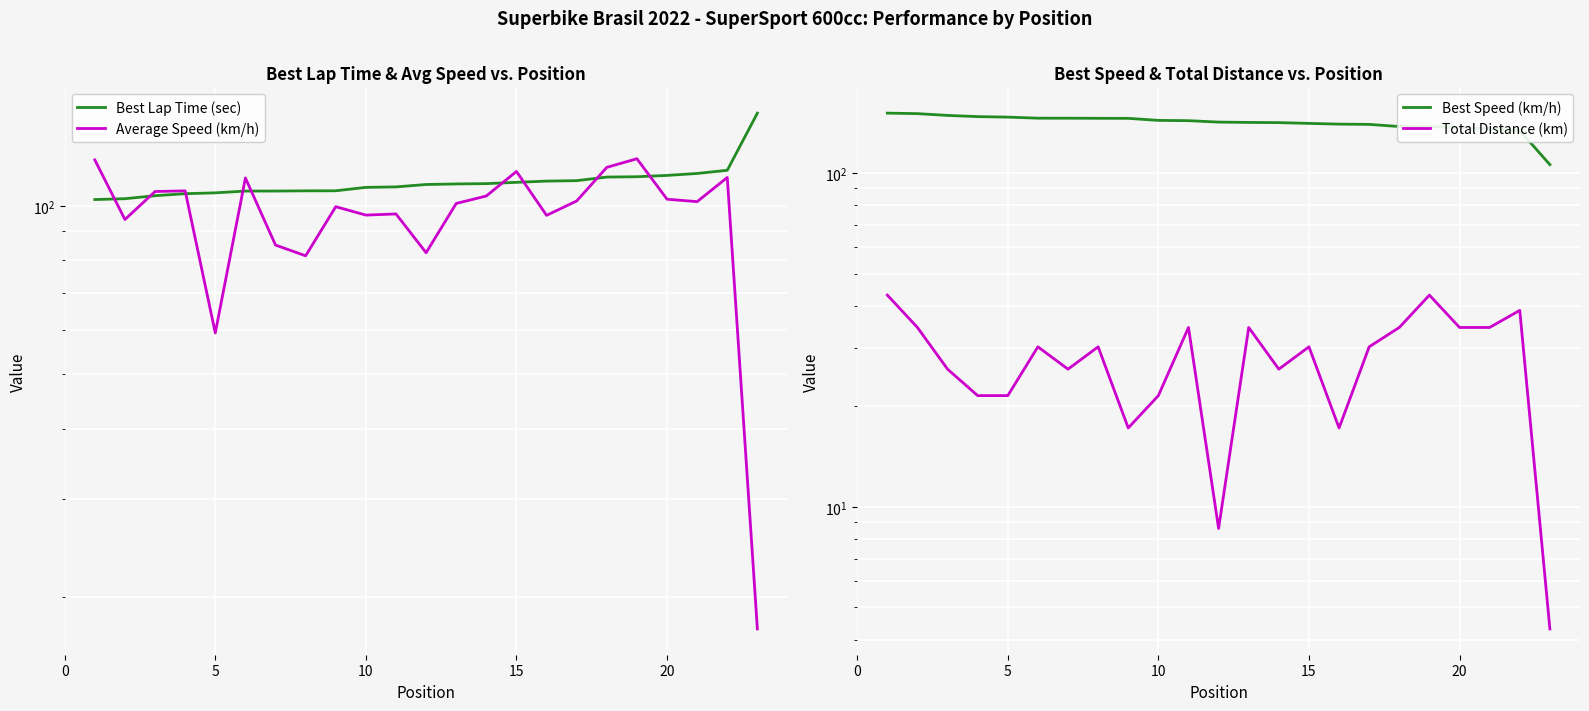

At how many categories does at least one series exceed 124?

23